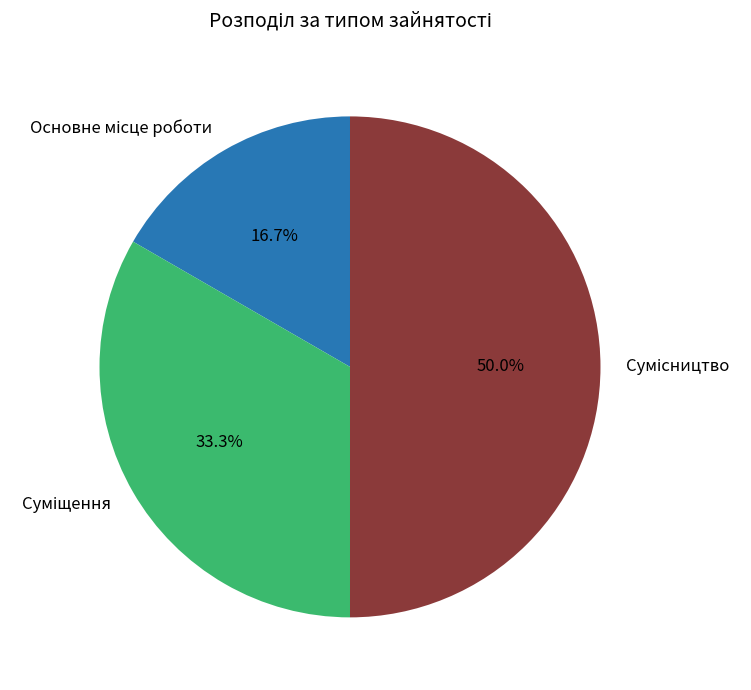

Is there any slice that represents more than half of the pie?

No